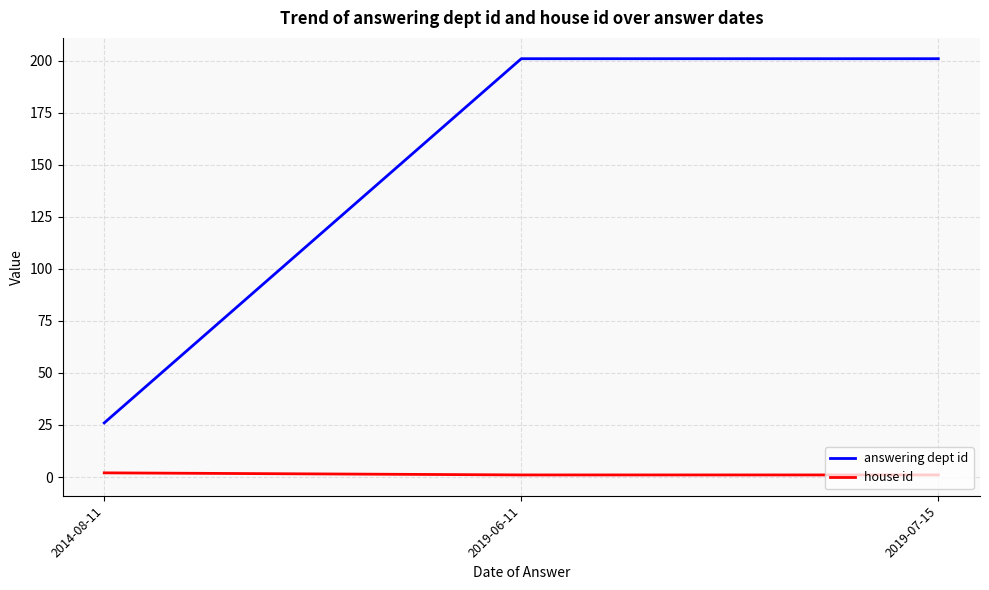

True or false: house id has a value of 1 at 2019-07-15.

True